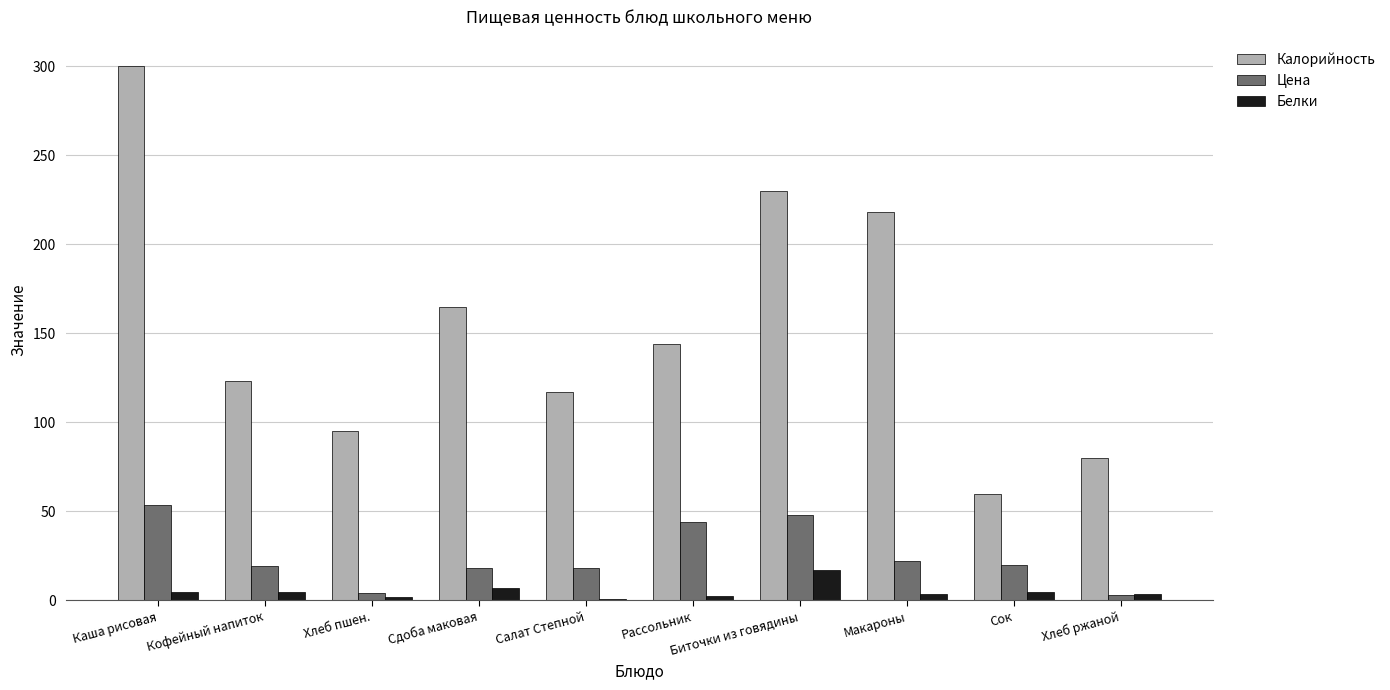

What is the total value across all series at Рассольник?

190.4